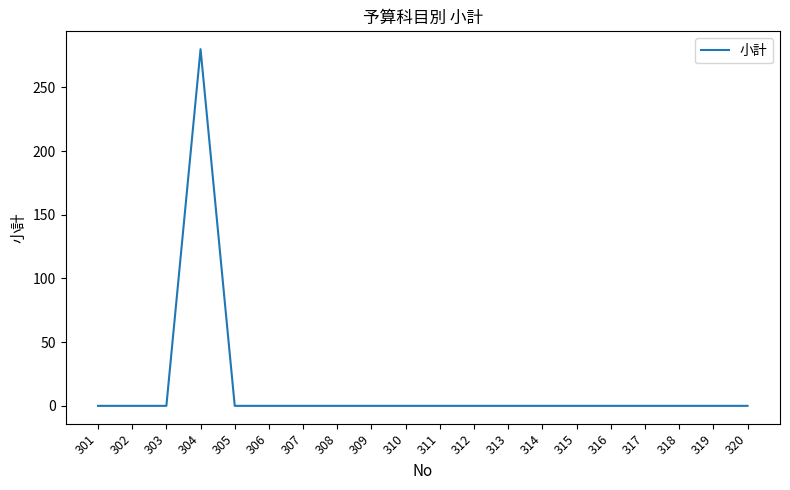

Which category has the highest value across all series?

304